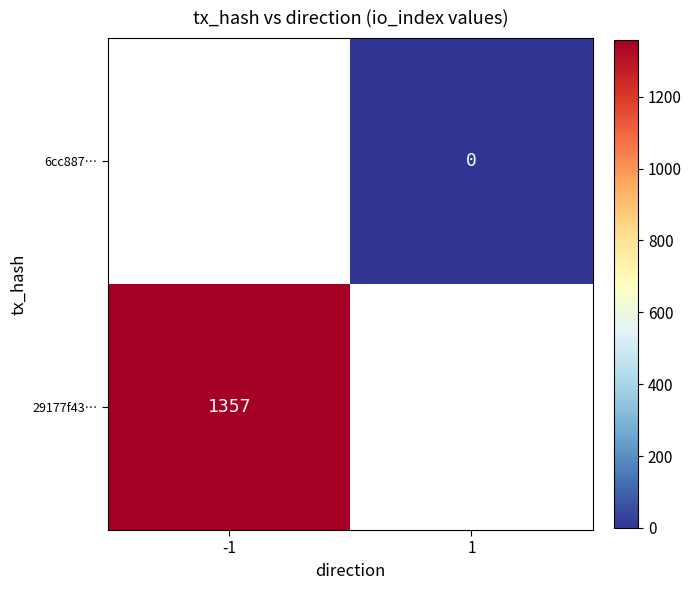

Is it true that 29177f43… equals 2118 at -1?

False